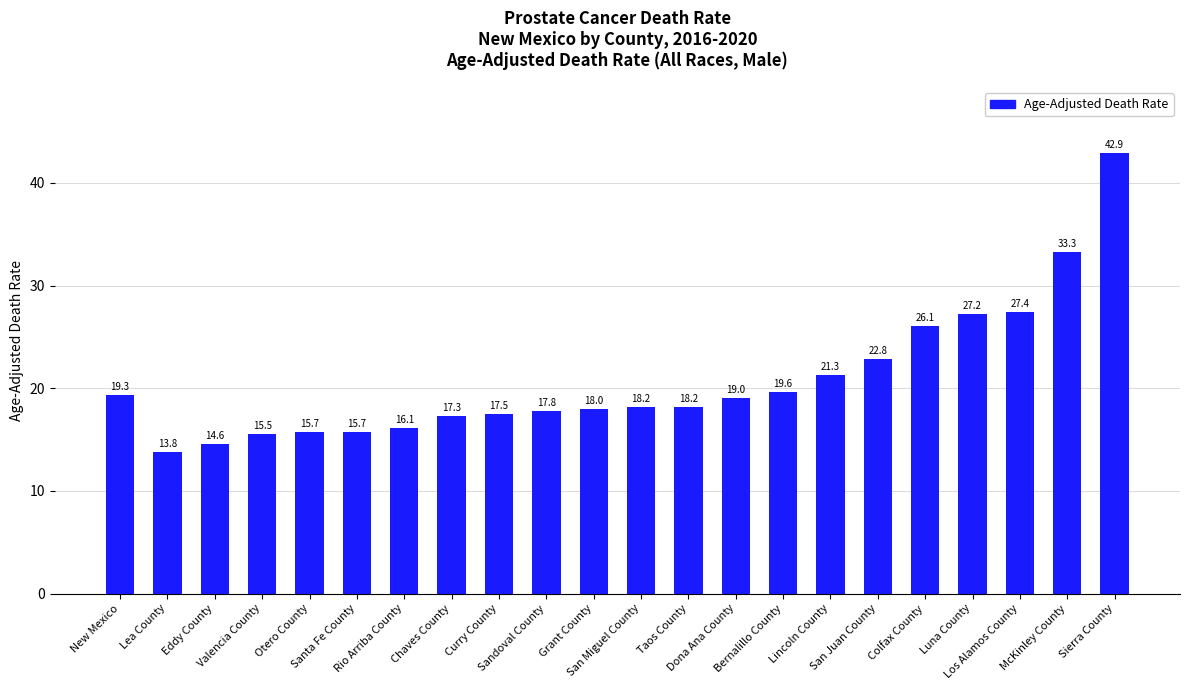

Where does the data first go above 18?

New Mexico